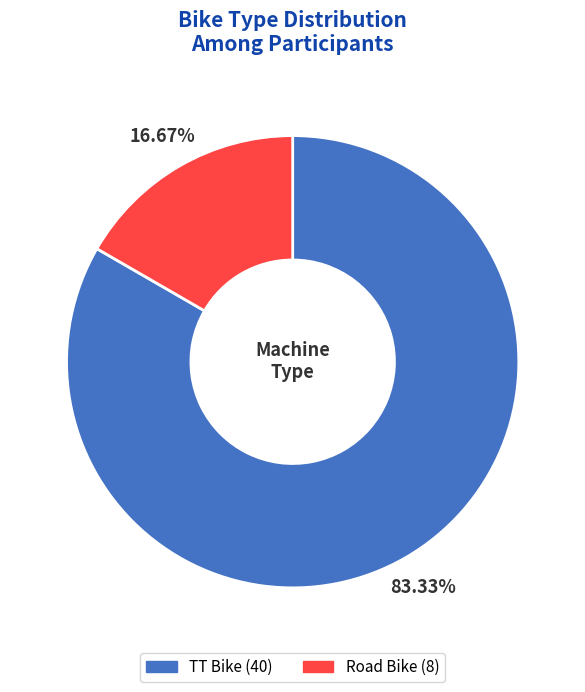

Approximately how many times larger is the value at Road Bike compared to TT Bike?

0.2